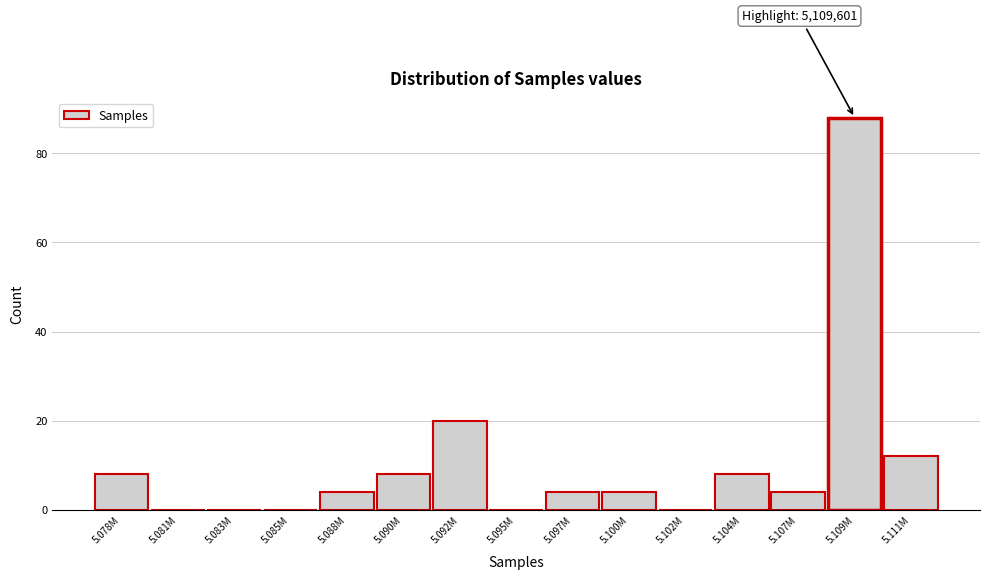

Reading left to right, list all the values displayed in this chart.

5.078M=8	5.081M=0	5.083M=0	5.085M=0	5.088M=4	5.090M=8	5.092M=20	5.095M=0	5.097M=4	5.100M=4	5.102M=0	5.104M=8	5.107M=4	5.109M=88	5.111M=12